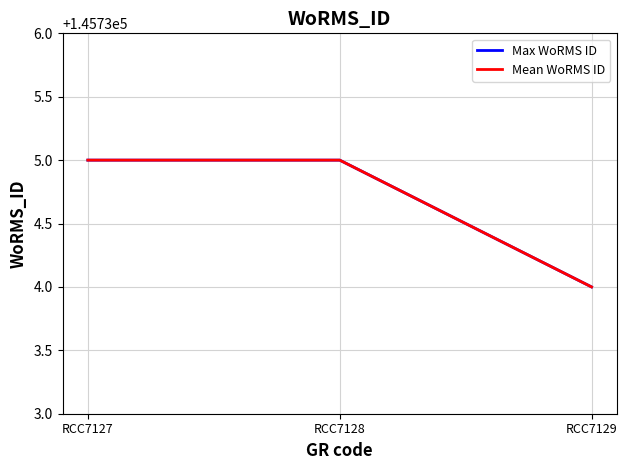

Which series has the widest spread of values?

Max WoRMS ID